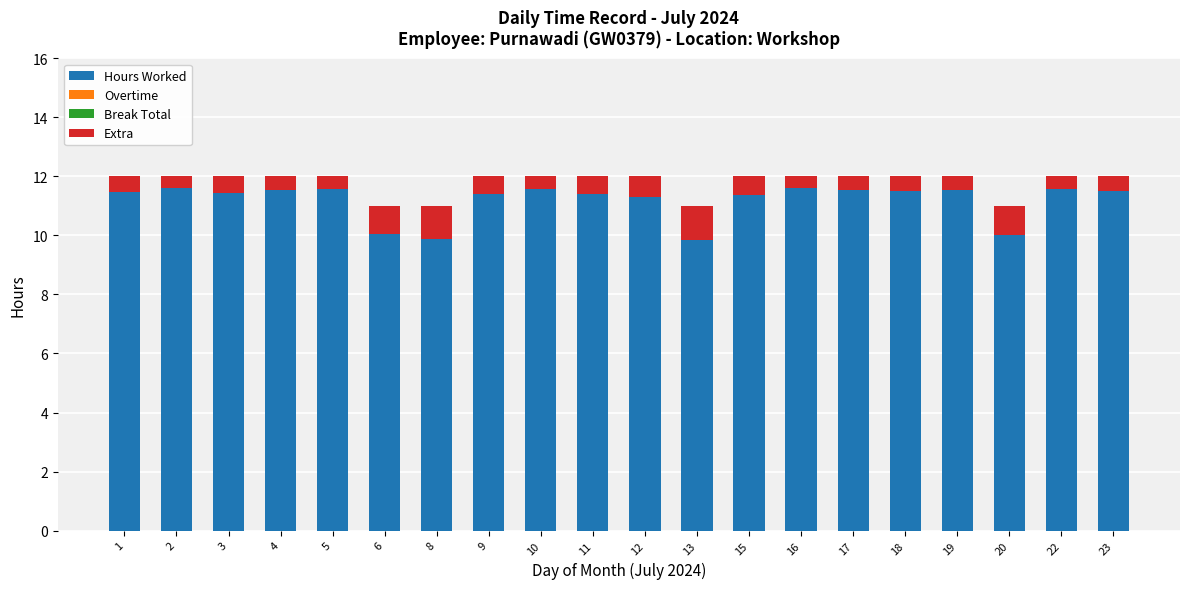

What is the sum of the Hours Worked values at 10 and 1?

23.0